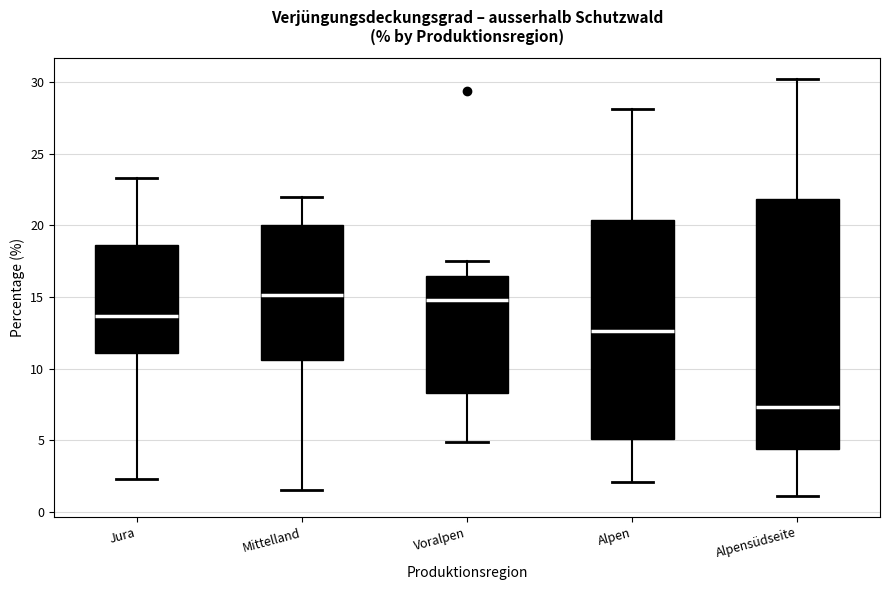

Reading left to right, read every box against the y-axis: the position of its median line, the range the box covers, and the ends of its whiskers. The values are not printed on the chart, so give them approximately, as read against the axis.

Jura: median 13.5, box 11.0 to 18.5, whiskers 2.5 to 23.5
Mittelland: median 15.0, box 10.5 to 20.0, whiskers 1.5 to 22.0
Voralpen: median 15.0, box 8.5 to 16.5, whiskers 5.0 to 17.5
Alpen: median 12.5, box 5.0 to 20.5, whiskers 2.0 to 28.0
Alpensüdseite: median 7.5, box 4.5 to 22.0, whiskers 1.0 to 30.0